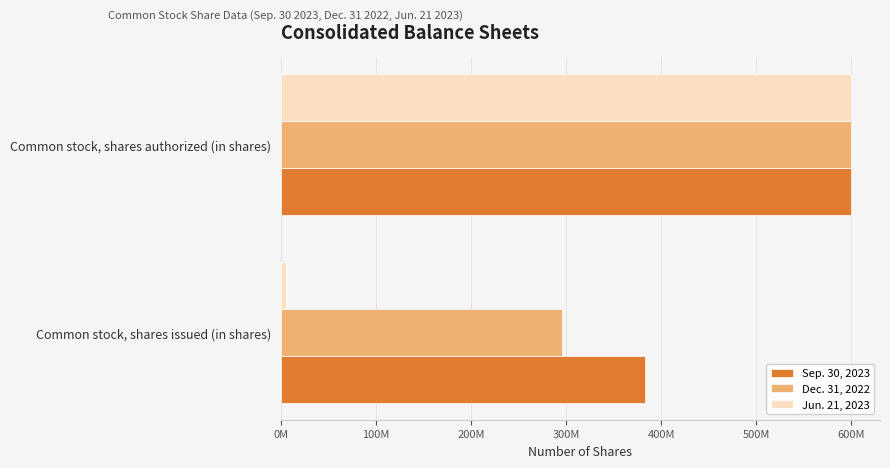

What is the difference between the maximum and minimum values in the Jun. 21, 2023 series?

594723846